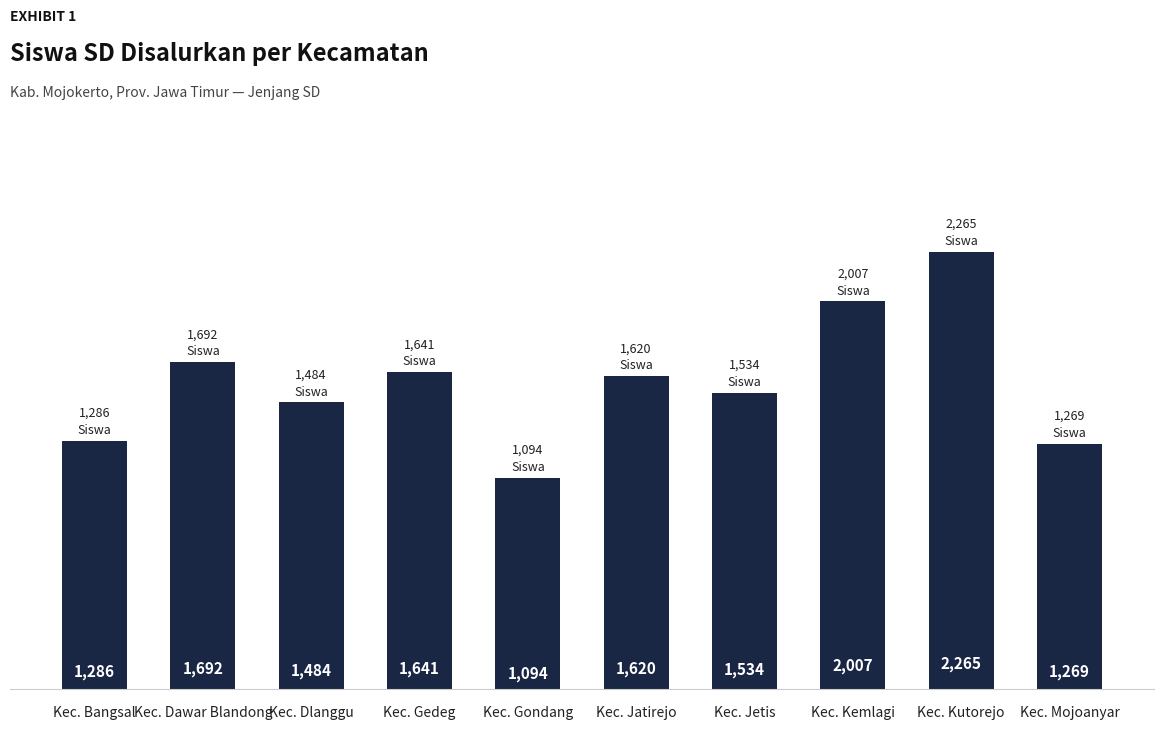

What is the change in value from Kec. Dlanggu to Kec. Kutorejo?

+781